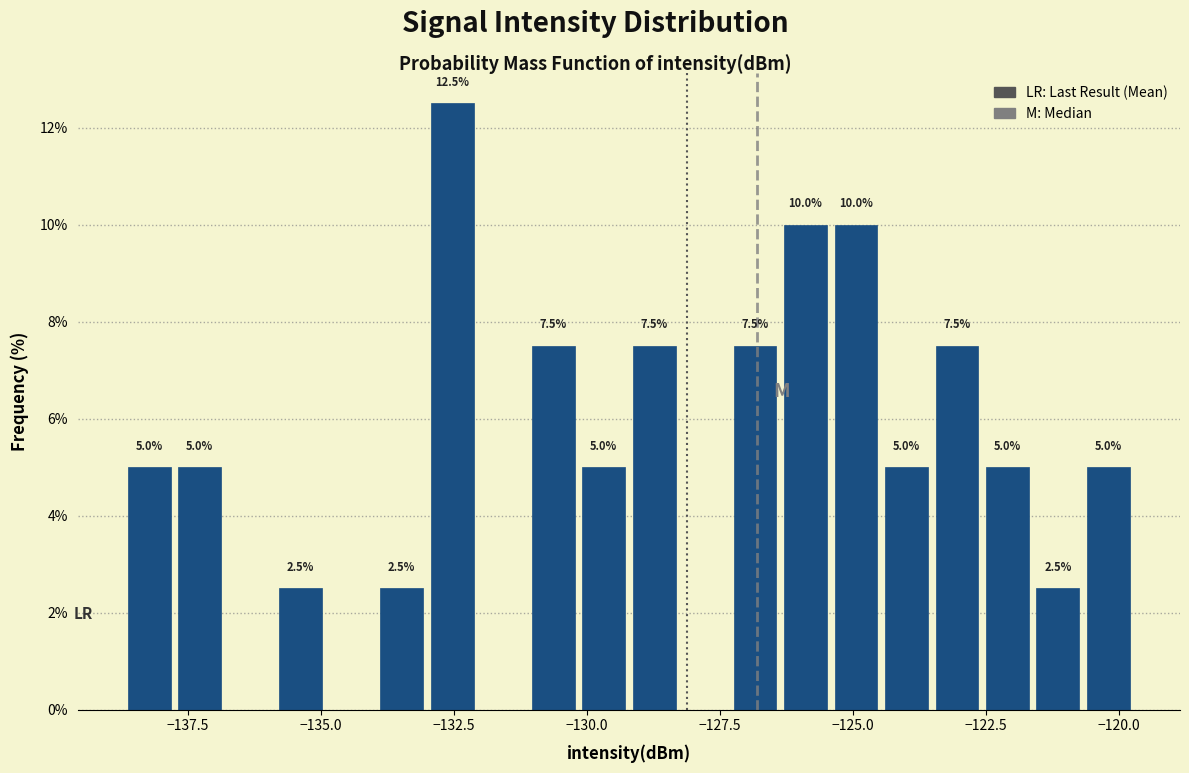

Around what value on the x-axis is the tallest bar? Give the approximate position of its centre, as read against the axis.

-132.5